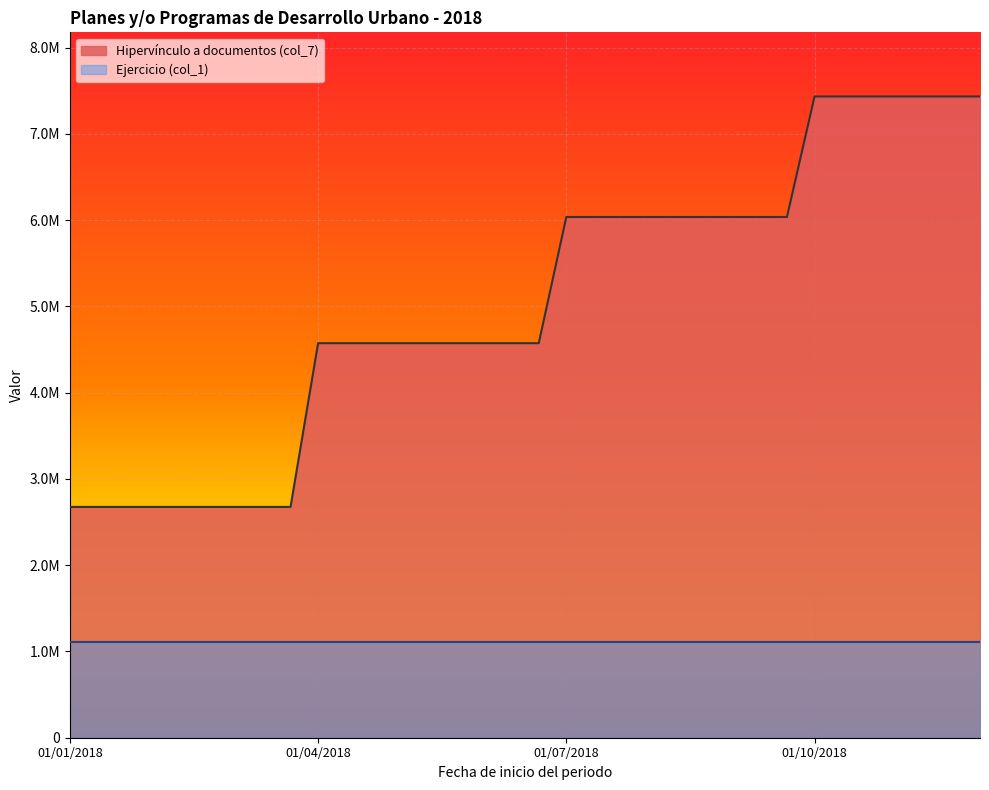

What are all the series names shown in the legend?

Hipervínculo a documentos (col_7), Ejercicio (col_1)